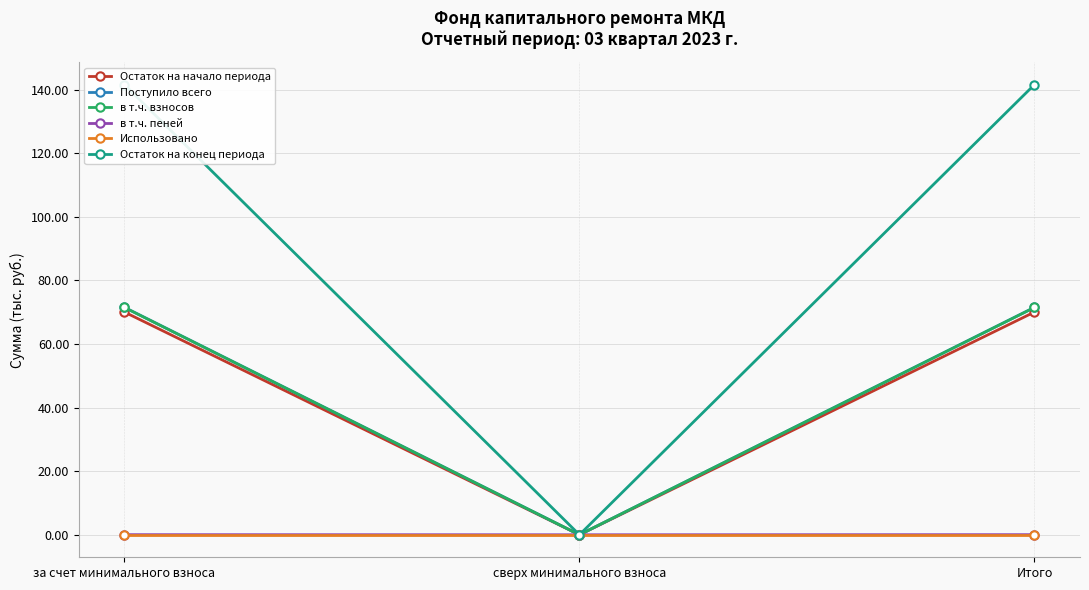

Does the chart display data point markers on the line(s)?

Yes